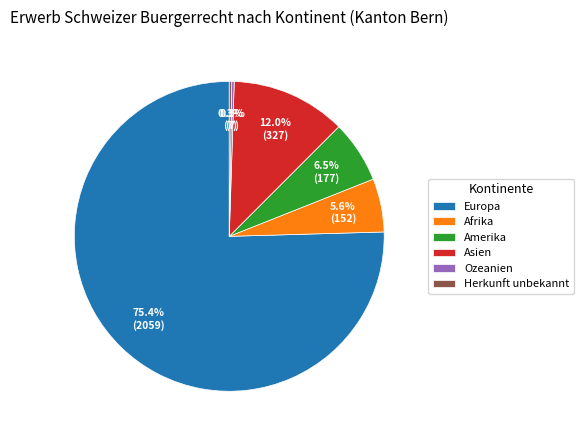

Between Afrika and Asien, which is larger?

Asien